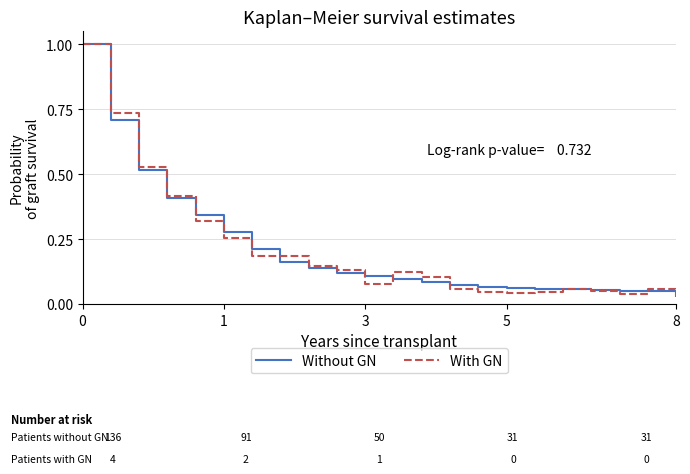

What is the greatest value displayed?

1.0